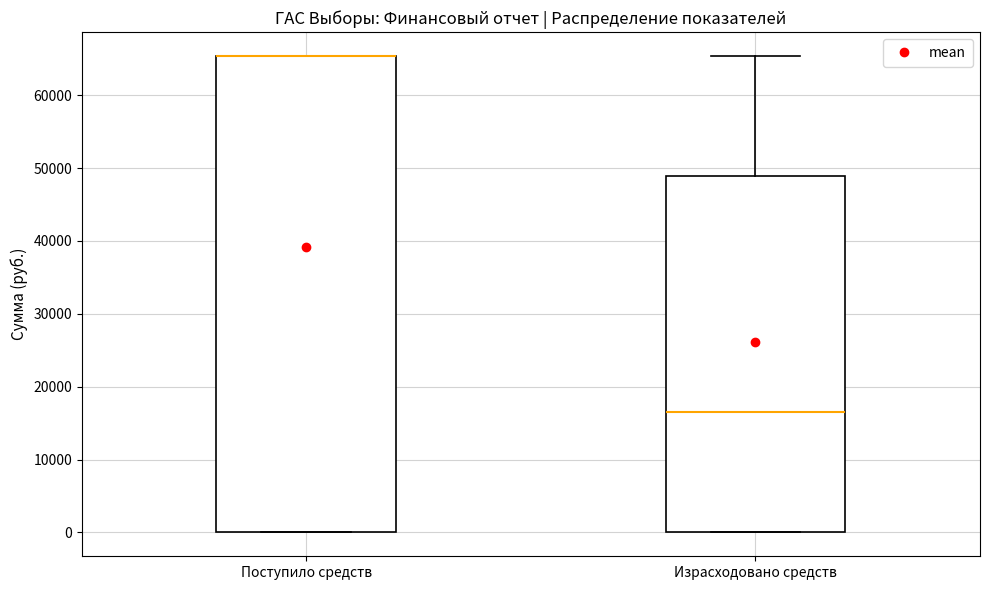

Reading left to right, read every box against the y-axis: the position of its median line, the range the box covers, and the ends of its whiskers. The values are not printed on the chart, so give them approximately, as read against the axis.

Поступило средств: median 65000 (drawn on the box's upper edge), box 0 to 65000, whiskers 0 to 65000
Израсходовано средств: median 17000, box 0 to 49000, whiskers 0 to 65000